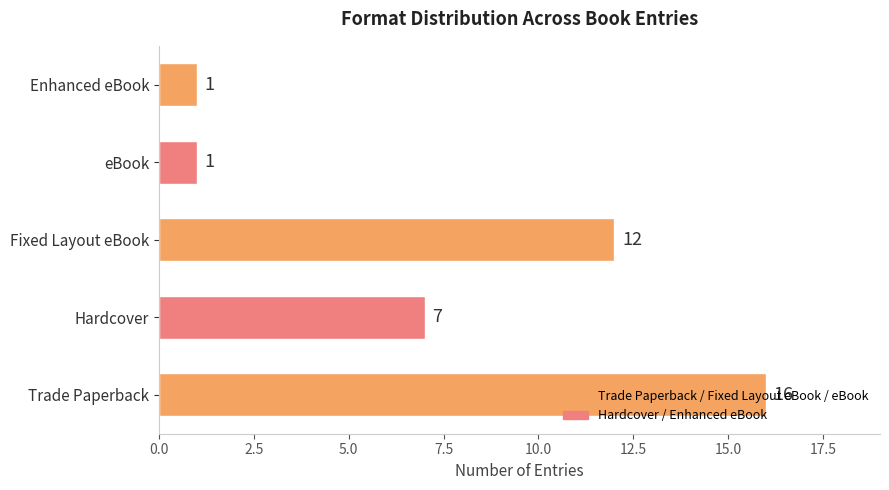

The chart shows a value of 3 at Fixed Layout eBook. True or false?

False